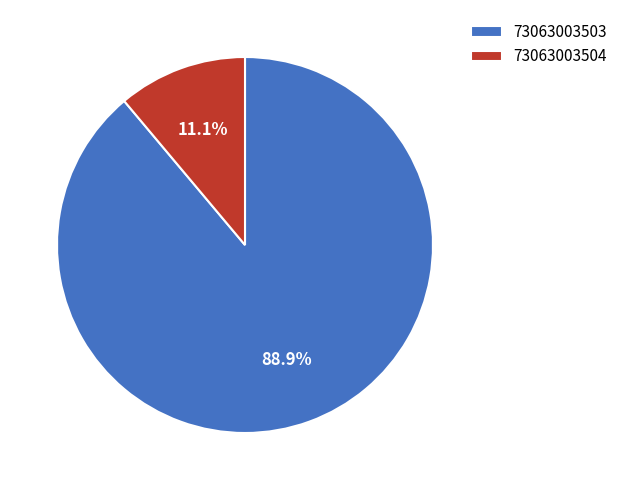

Rank the categories by value from highest to lowest.

73063003503, 73063003504